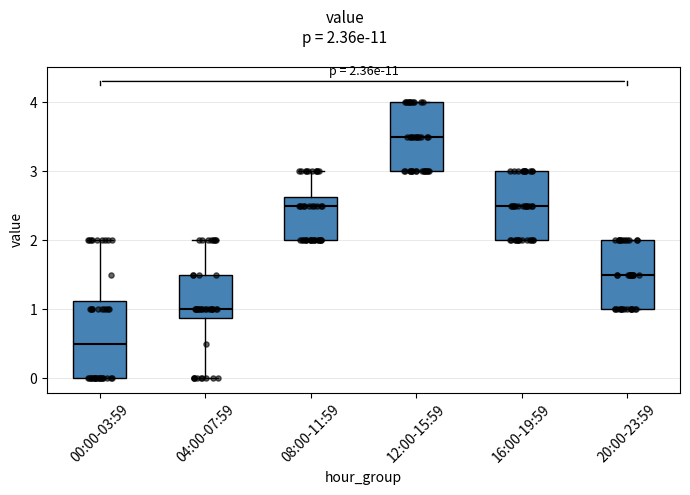

Which box's median line is the lowest?

00:00-03:59